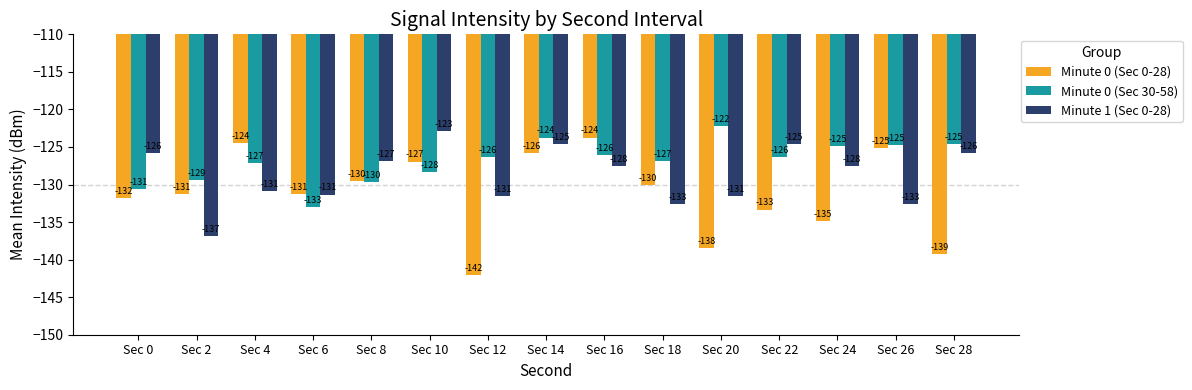

List the series in order of their overall mean, highest first.

Minute 0 (Sec 30-58), Minute 1 (Sec 0-28), Minute 0 (Sec 0-28)